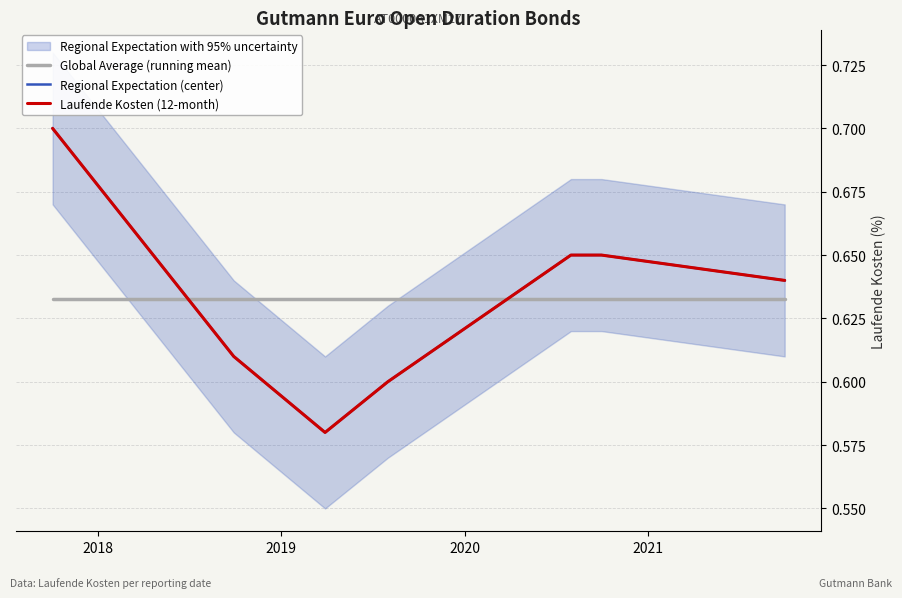

What is the difference between the Laufende Kosten (12-month) values at 2021 and 2020?

0.1